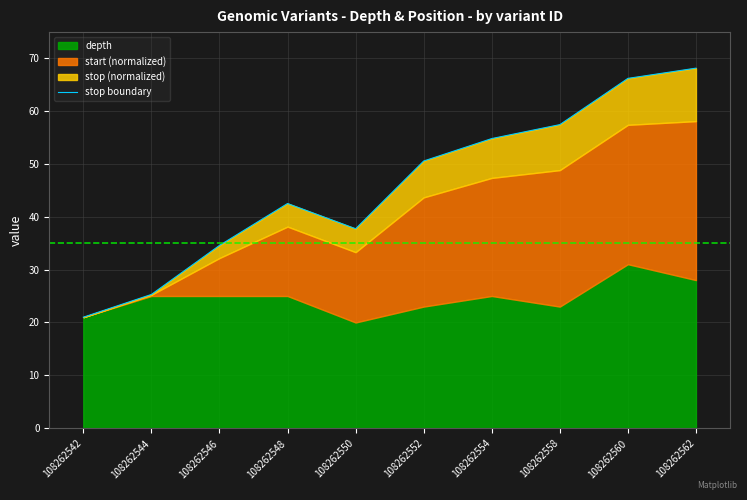

Reading right to left, transcribe all the data shown in this chart.

68.0	66.1	57.3	54.7	50.5	37.7	42.5	34.5	25.3	21.0